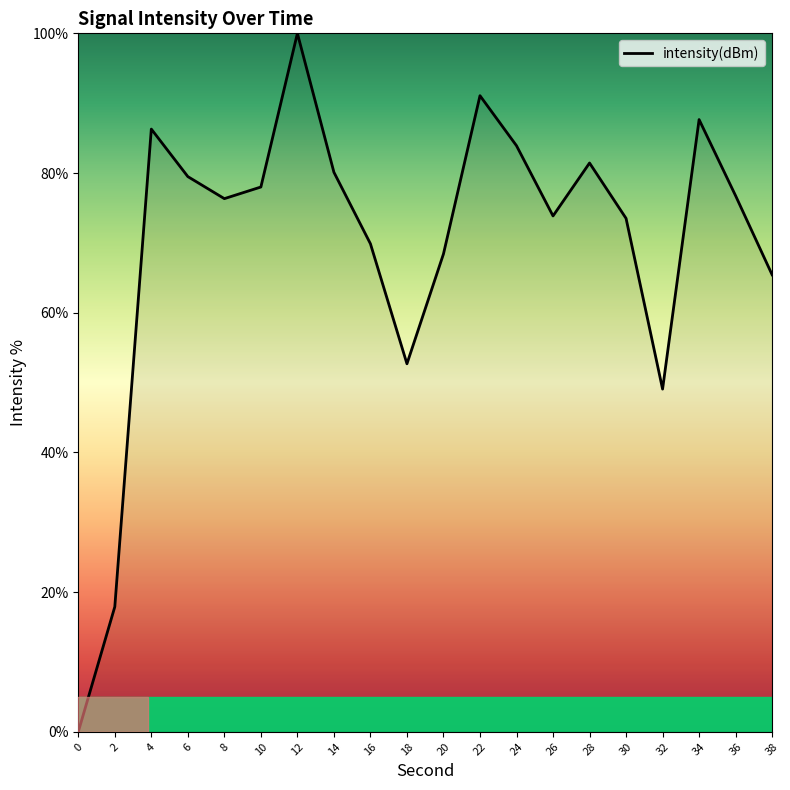

Is it true that the value at 18 is 70.0?

False